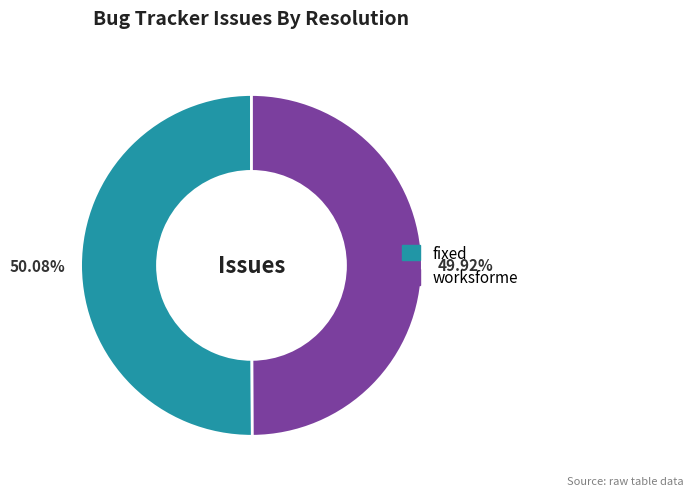

Do fixed and worksforme together represent more than half of the pie?

Yes